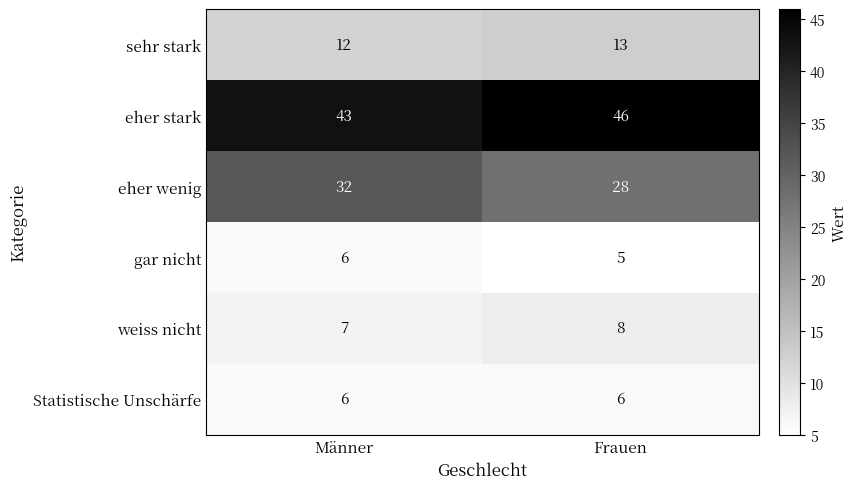

What is the total value across all series at Männer?

106